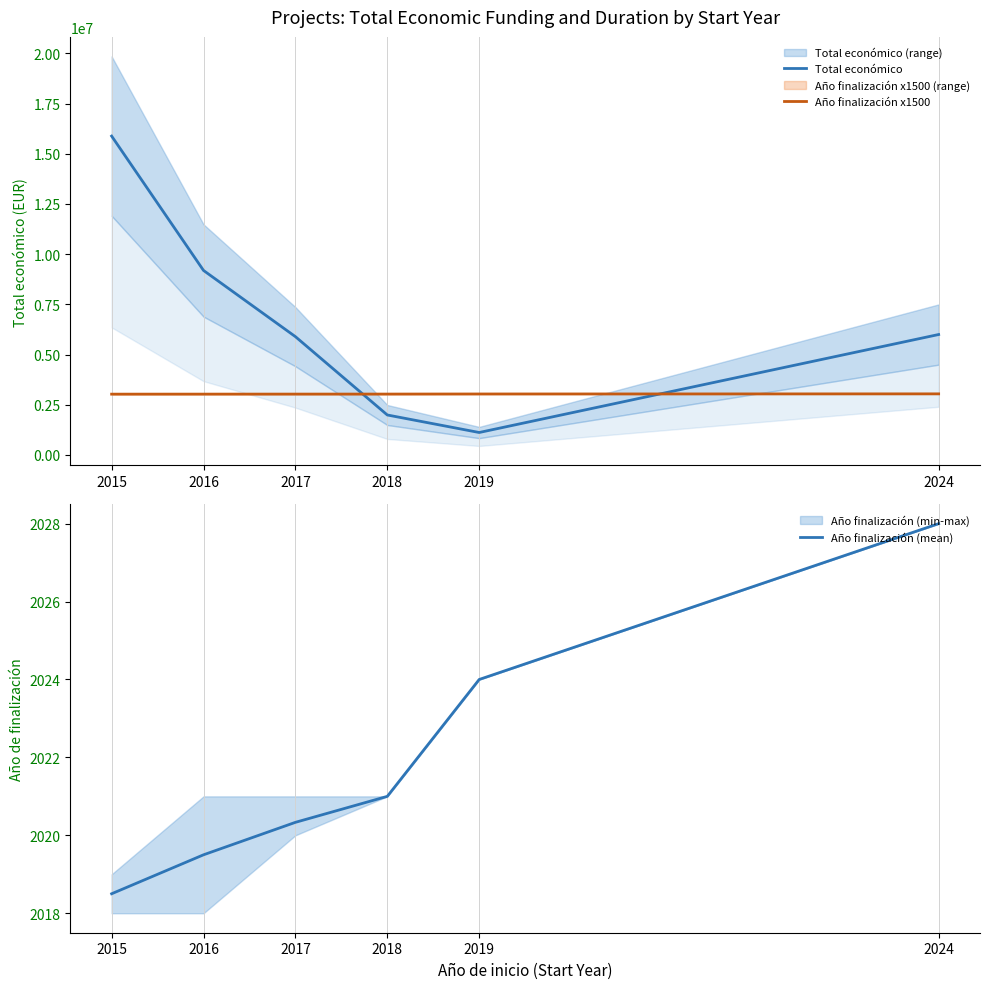

What is the difference between the Total económico values at 2024 and 2017?

106114